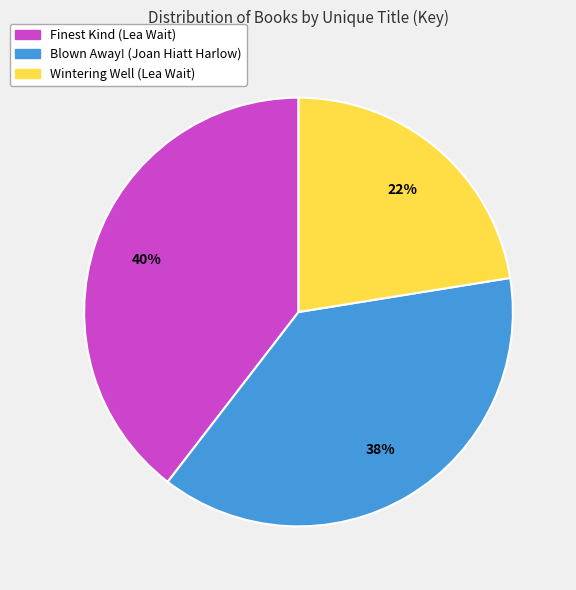

The Wintering Well (Lea Wait) slice represents 31% of the pie. True or false?

False